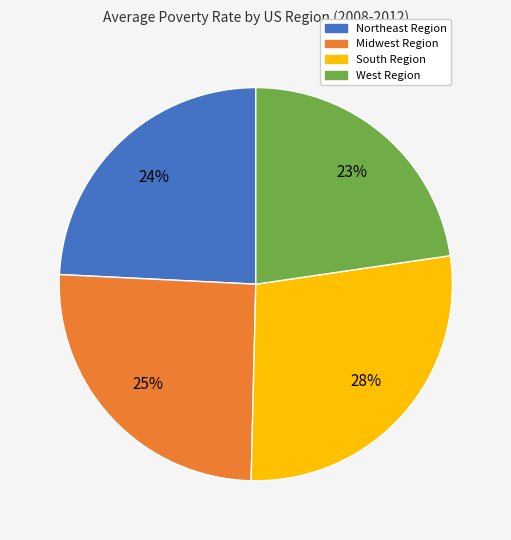

What percentage is the Northeast Region slice, to the nearest percent?

24%